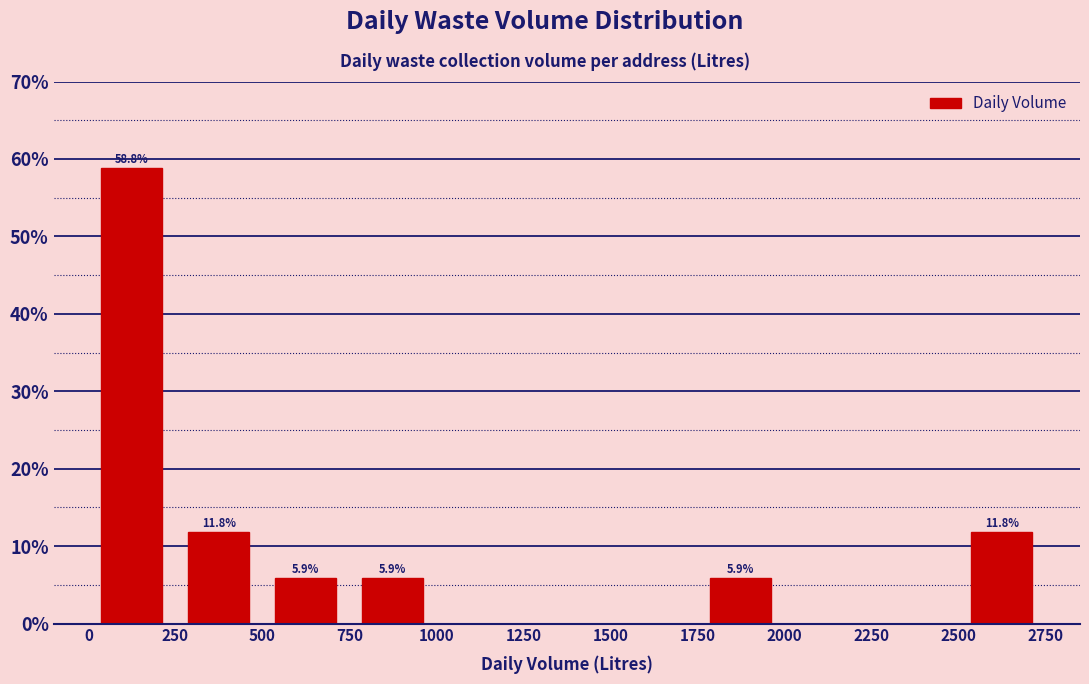

Over which range of the x-axis is the bar tallest?

0 to 250